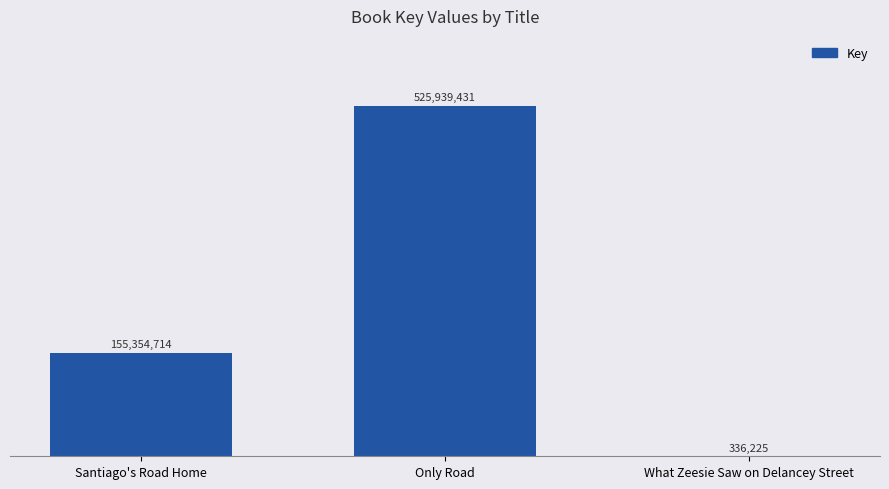

Reading left to right, what are all the values shown in this chart?

Santiago's Road Home=155354714	Only Road=525939431	What Zeesie Saw on Delancey Street=336225